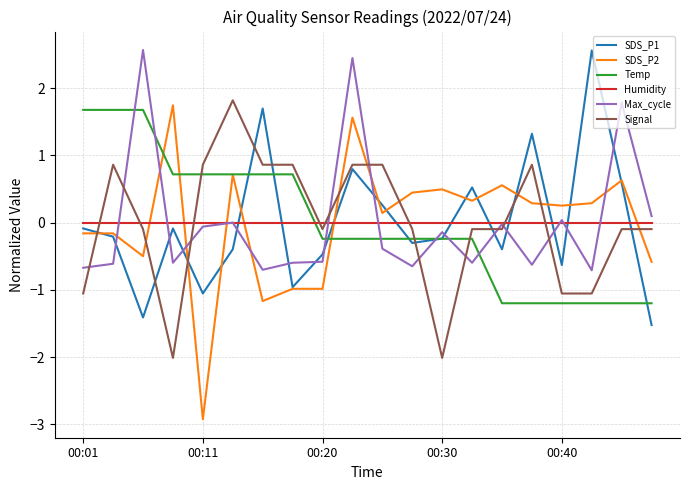

How many intersections are there between Temp and Humidity?

1